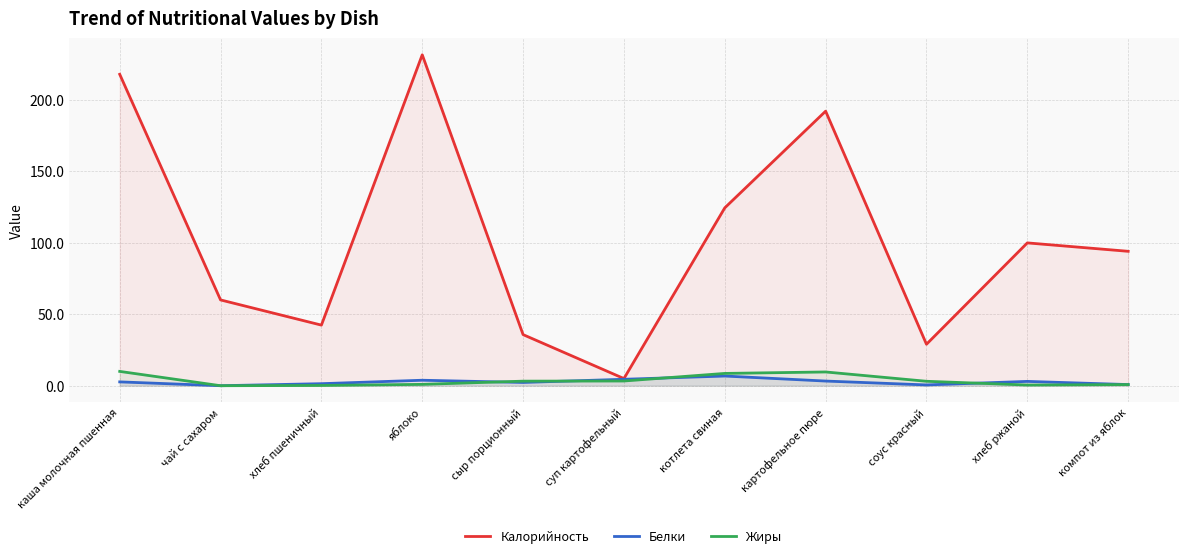

Which series has the largest total across all categories?

Калорийность